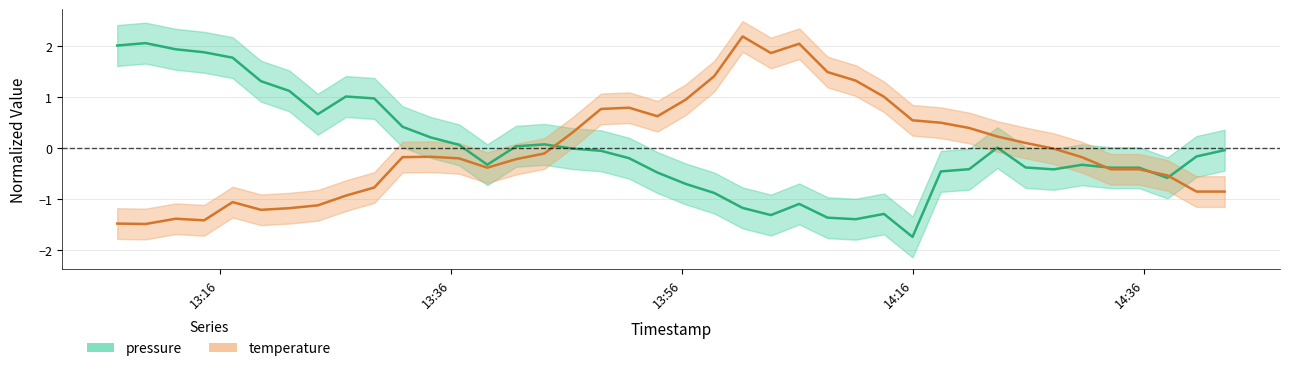

What is the value of the temperature point at the 13th from the left?

-0.2